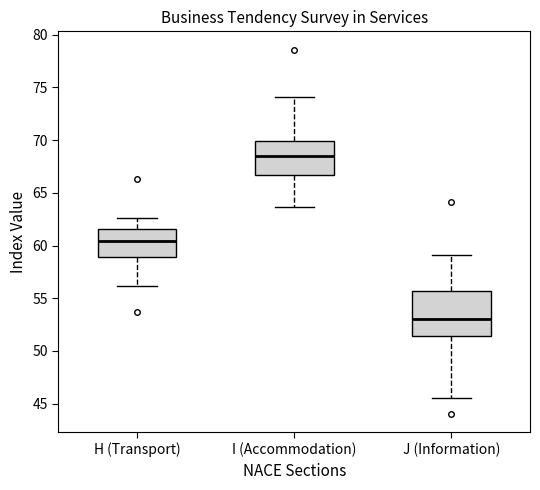

Which box's median line is the highest?

I (Accommodation)